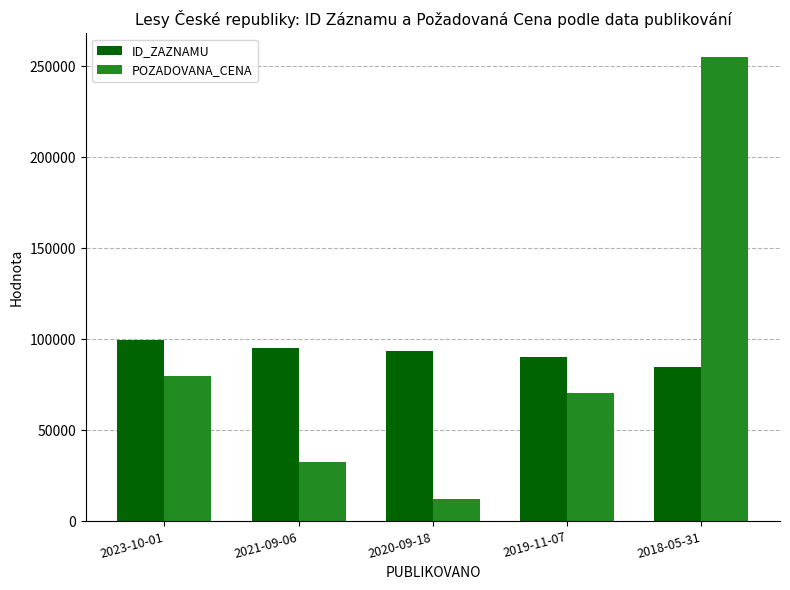

Reading left to right, list all the values displayed in this chart.

ID_ZAZNAMU: 99753	95395	93629	90155	84657
POZADOVANA_CENA: 79890	32410	12100	70270	255350